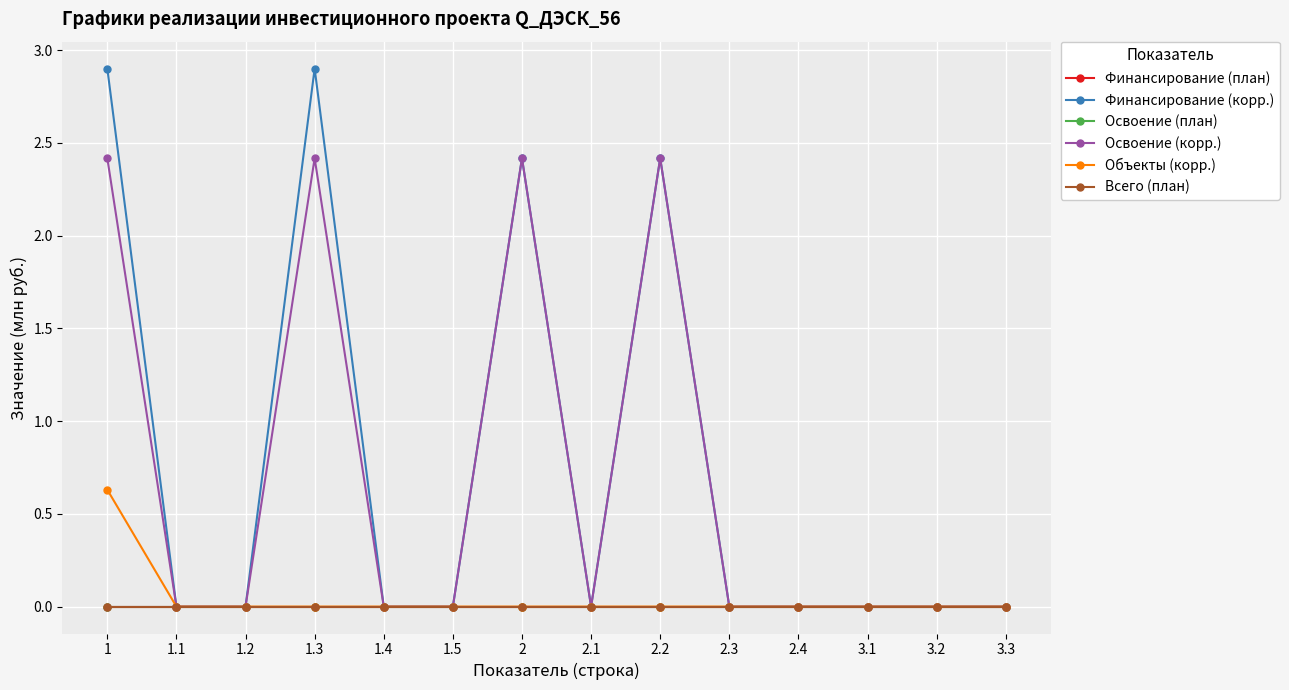

Count the Объекты (корр.) values in the range 0 to 1.

14